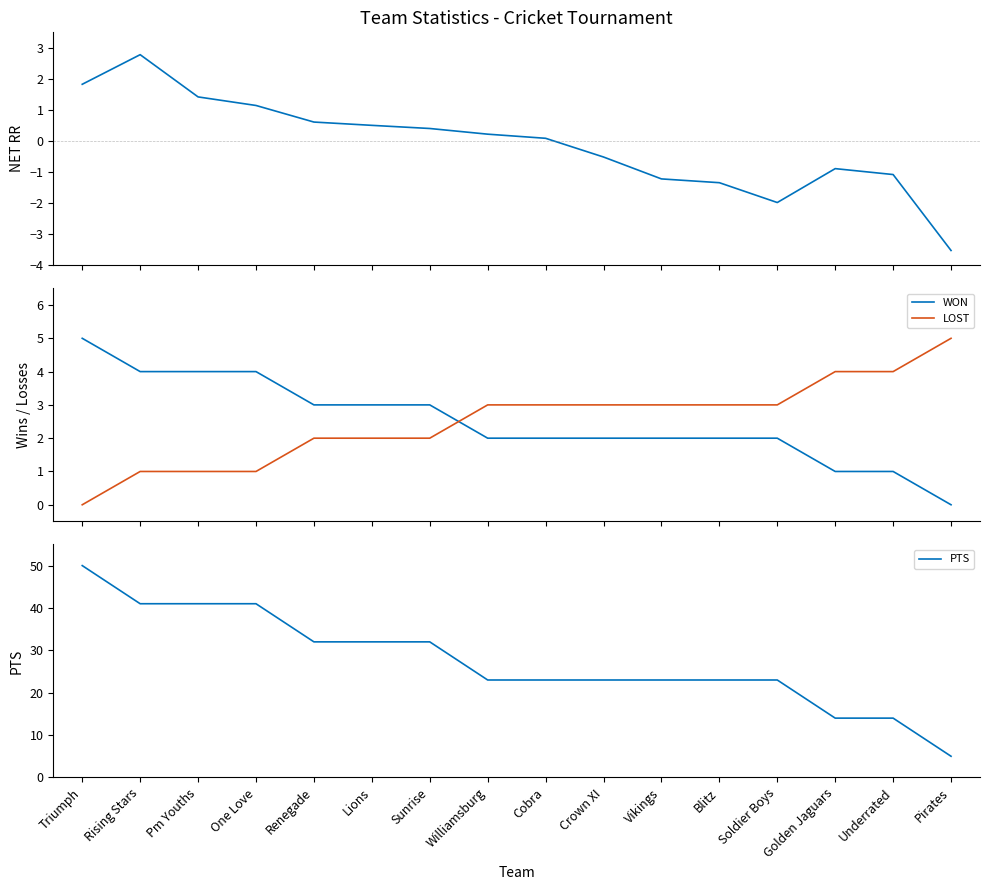

What is the value of the LOST point at the 6th from the left?

2.0